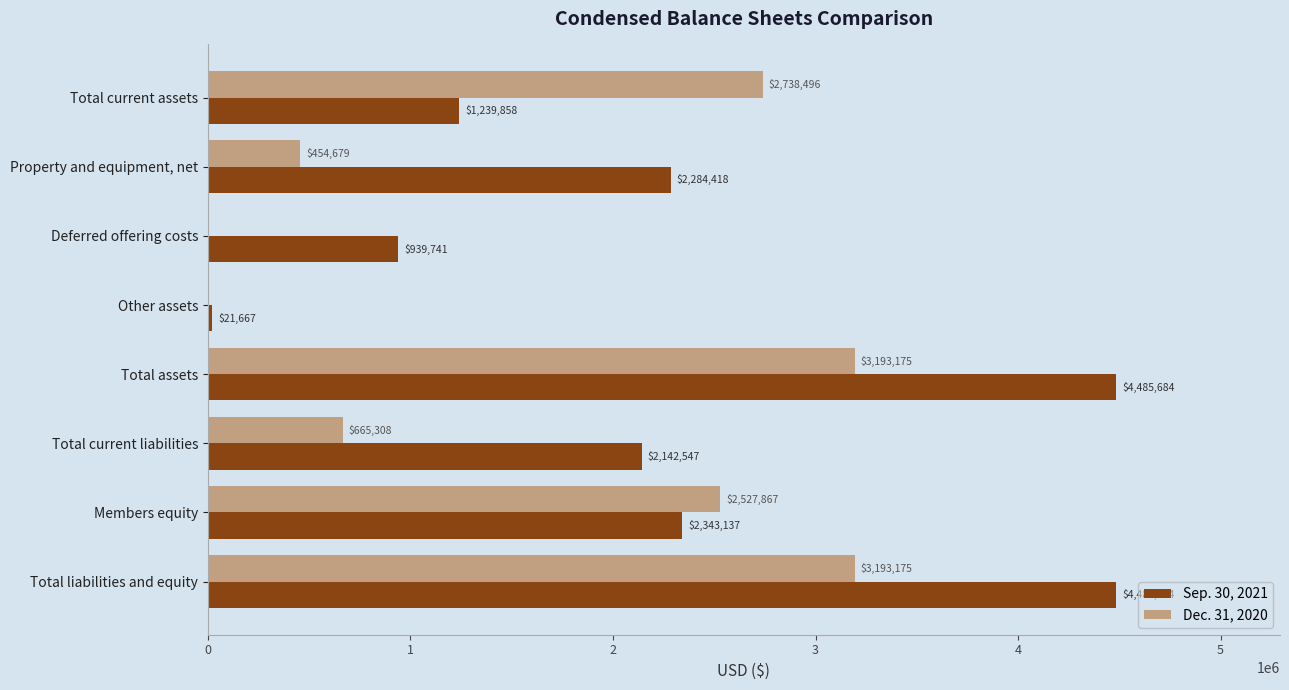

Between Property and equipment, net and Deferred offering costs, which series saw the biggest shift?

Sep. 30, 2021